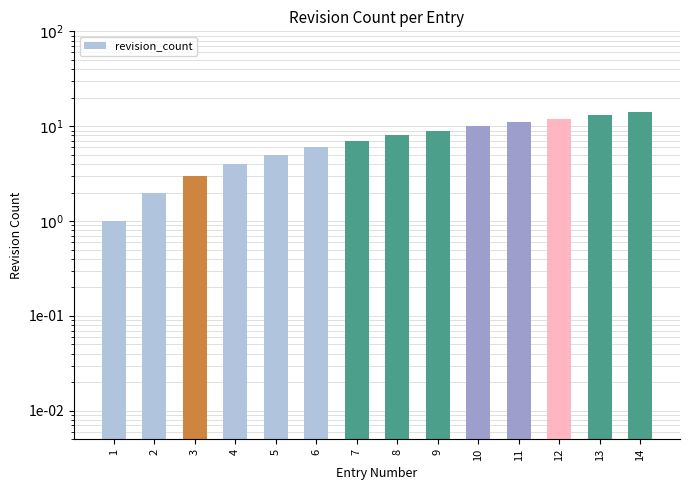

What is the difference between the values at 5 and 2?

3